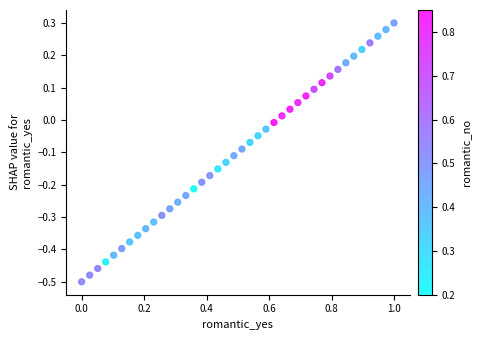

What is the range of Y values (max minus min)?

0.8